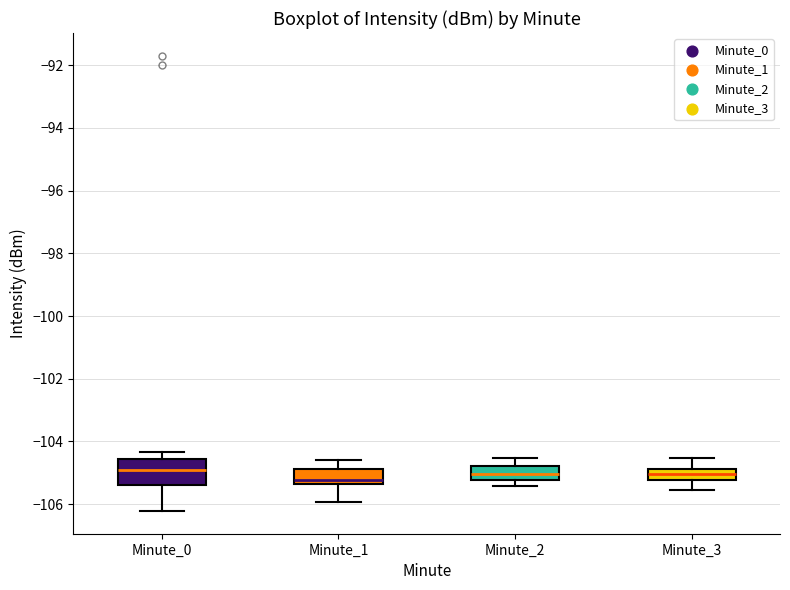

Reading left to right, transcribe this box plot: for each box, give where its median line is, the range the box spans, and where its two whiskers end, as read against the y-axis. The values are not printed on the chart, so give them approximately, as read against the axis.

Minute_0: median -105.0, box -105.4 to -104.6, whiskers -106.2 to -104.4
Minute_1: median -105.2, box -105.4 to -104.8, whiskers -106.0 to -104.6
Minute_2: median -105.0, box -105.2 to -104.8, whiskers -105.4 to -104.6
Minute_3: median -105.0, box -105.2 to -104.8, whiskers -105.6 to -104.6